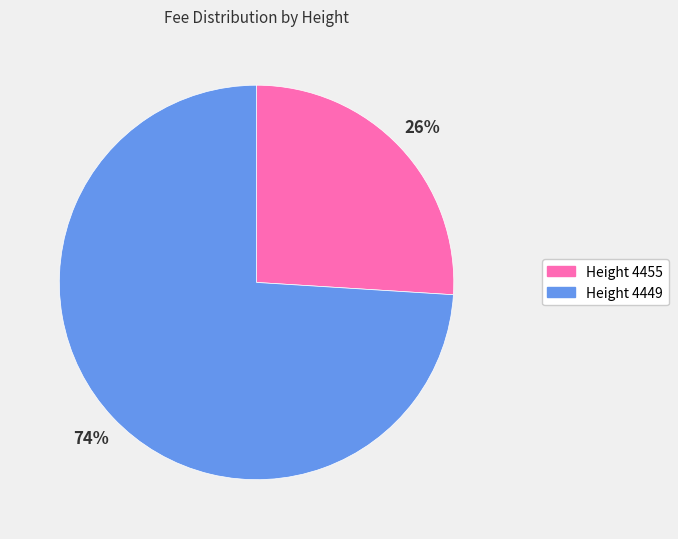

Is there a majority slice in this chart?

Yes